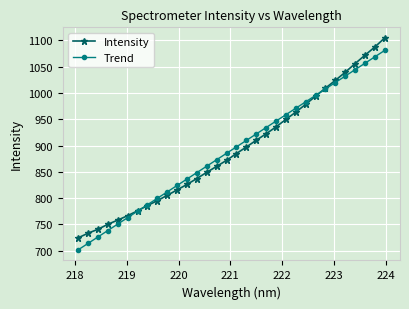

What is the maximum value shown in the chart?

1104.7